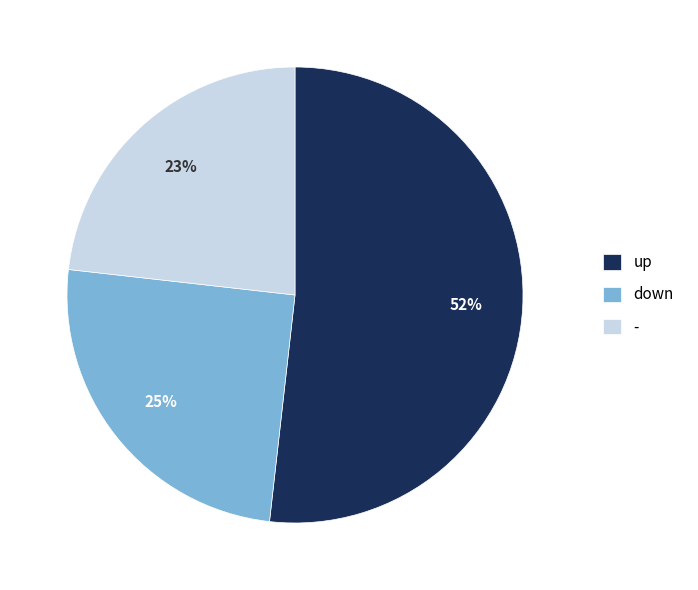

Rank the categories by value from lowest to highest.

-, down, up